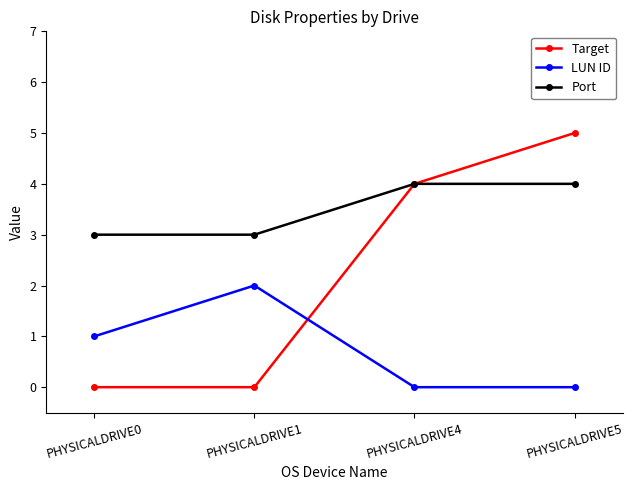

Is it true that Target equals 0 at PHYSICALDRIVE1?

True